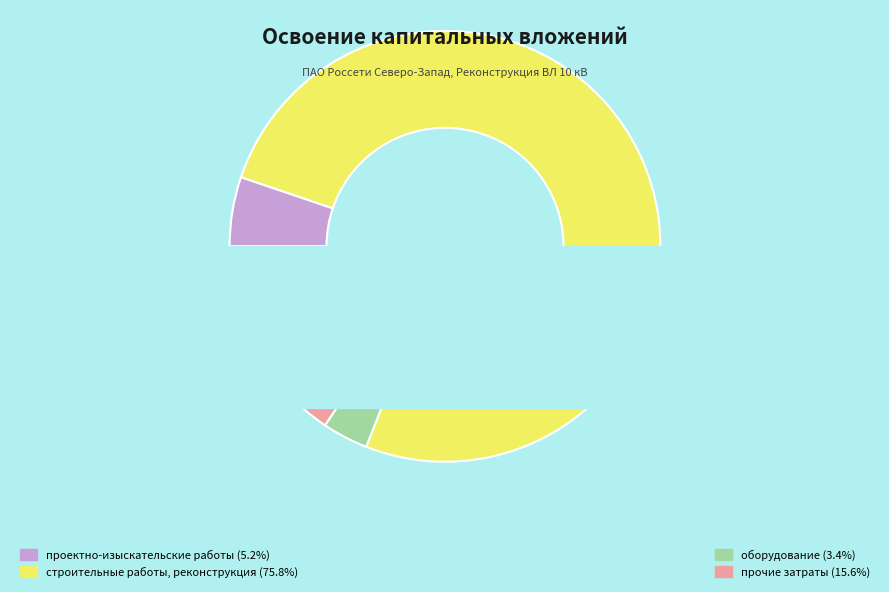

Which slice represents more than half of the pie?

строительные работы